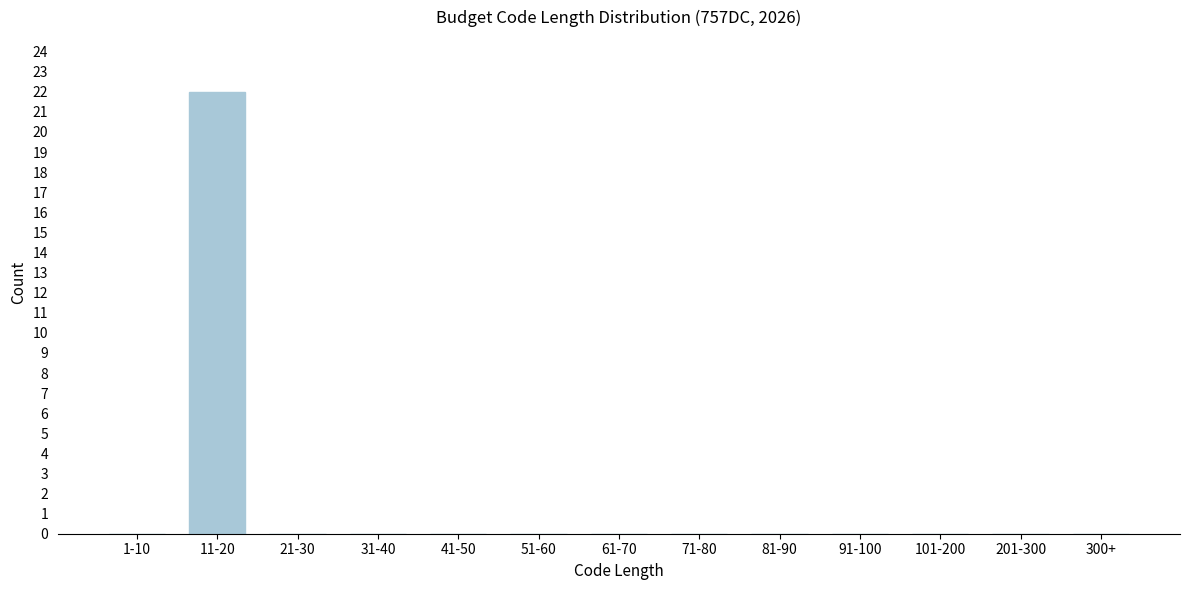

Reading right to left, transcribe all the data shown in this chart.

300+=0	201-300=0	101-200=0	91-100=0	81-90=0	71-80=0	61-70=0	51-60=0	41-50=0	31-40=0	21-30=0	11-20=22	1-10=0